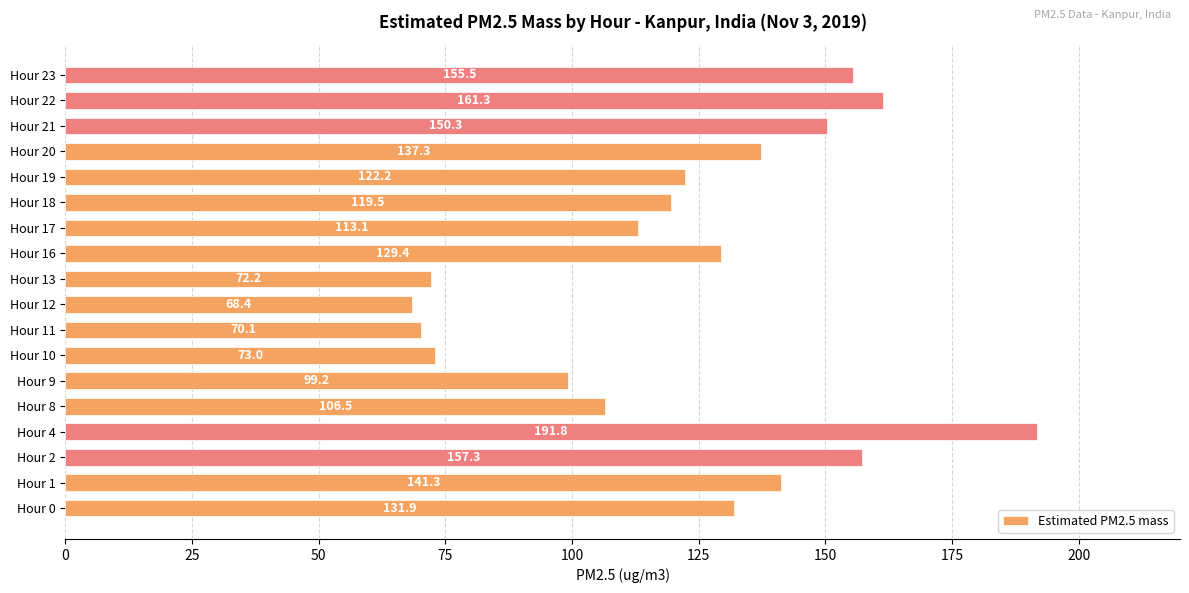

Count the number of data series in this chart.

1